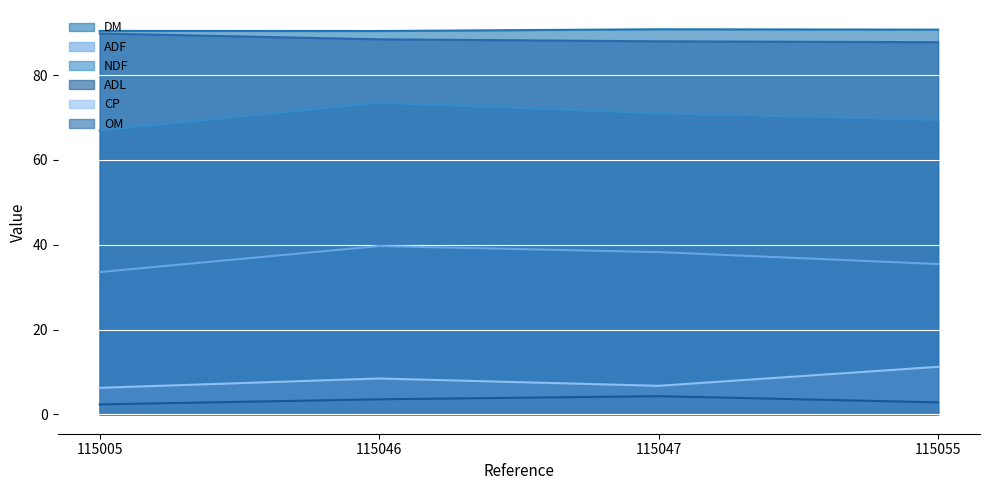

Which category has the lowest value in the DM series?

115046